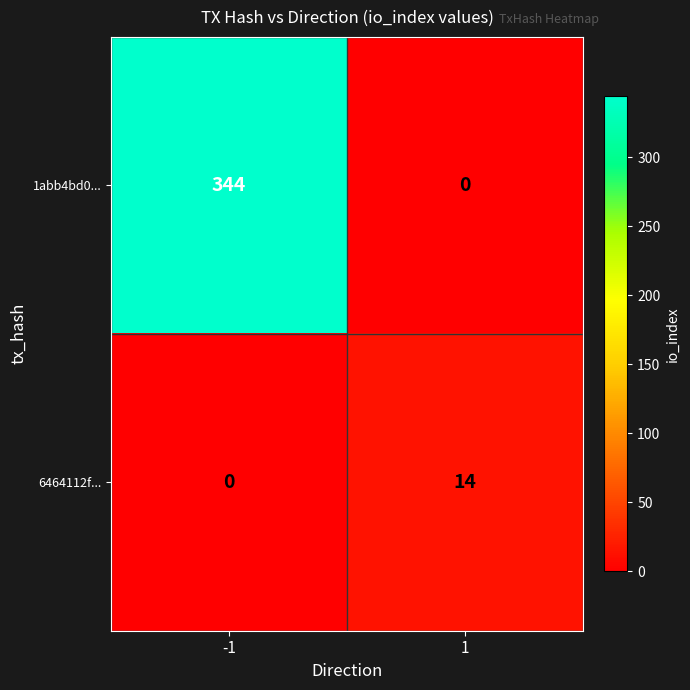

What is the spread (max minus min) of values at 1?

14